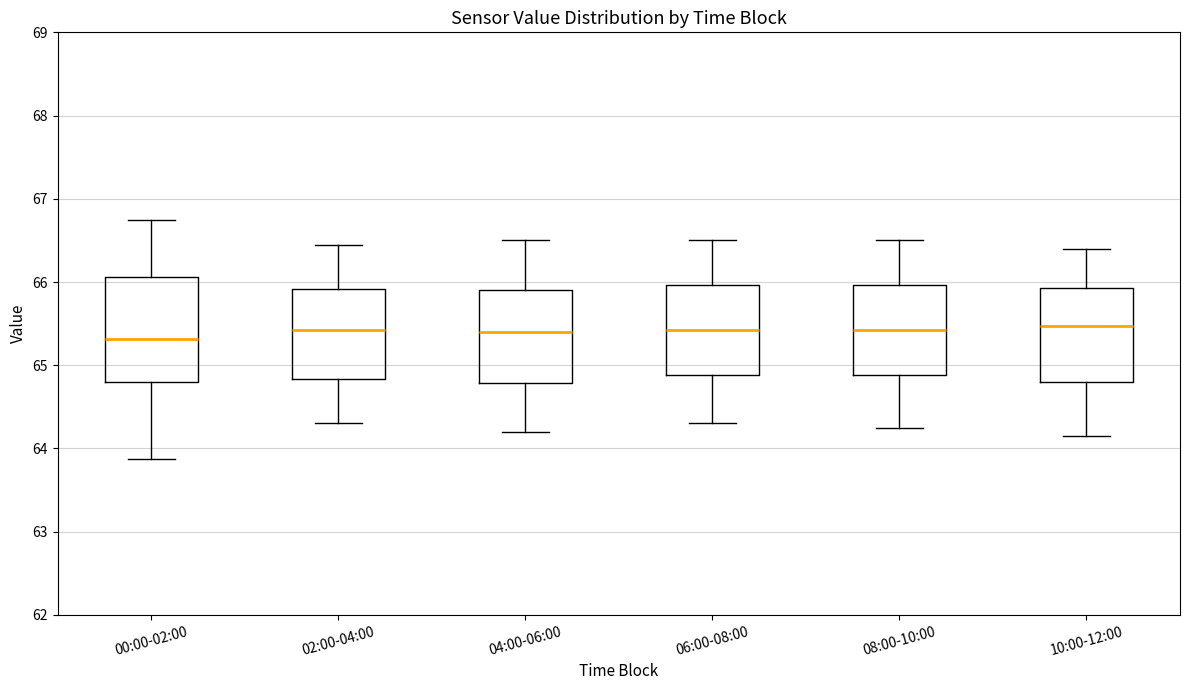

Reading left to right, read every box against the y-axis: the position of its median line, the range the box covers, and the ends of its whiskers. The values are not printed on the chart, so give them approximately, as read against the axis.

00:00-02:00: median 65.3, box 64.8 to 66.1, whiskers 63.9 to 66.7
02:00-04:00: median 65.4, box 64.8 to 65.9, whiskers 64.3 to 66.5
04:00-06:00: median 65.4, box 64.8 to 65.9, whiskers 64.2 to 66.5
06:00-08:00: median 65.4, box 64.9 to 66.0, whiskers 64.3 to 66.5
08:00-10:00: median 65.4, box 64.9 to 66.0, whiskers 64.3 to 66.5
10:00-12:00: median 65.5, box 64.8 to 65.9, whiskers 64.2 to 66.4